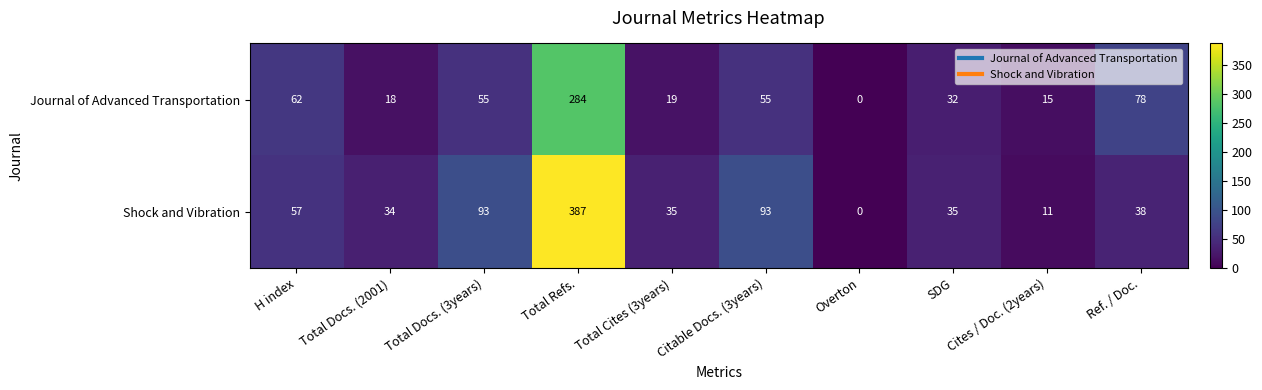

Rank the series at Total Docs. (2001) from highest to lowest value.

Shock and Vibration, Journal of Advanced Transportation